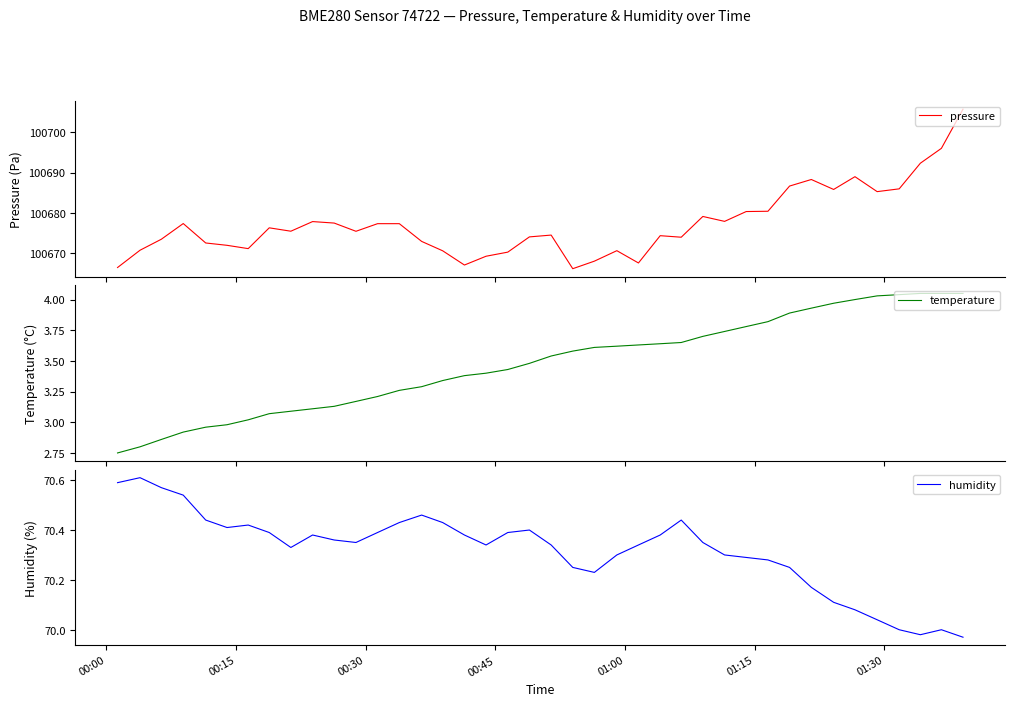

Does the chart have visible grid lines?

No